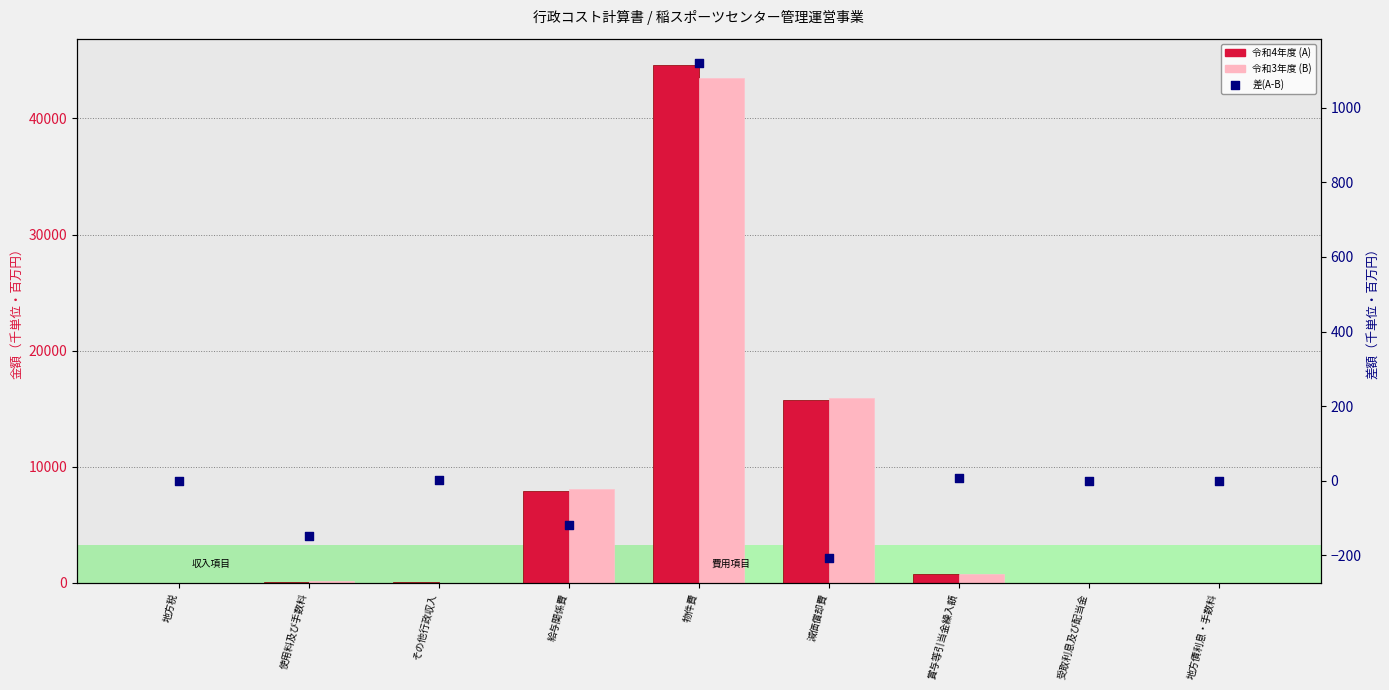

Which series contains the lowest Y value?

差(A-B) (右軸)